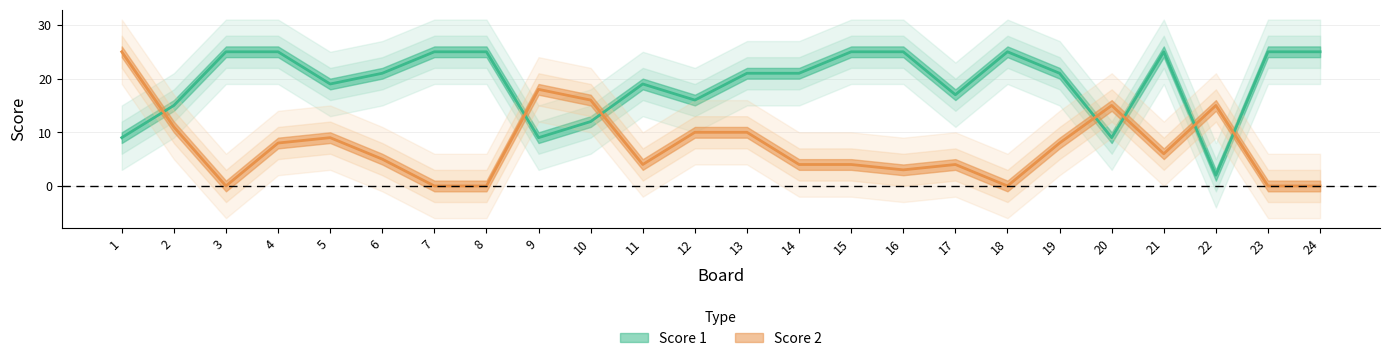

At which category does Score 2 reach its first local valley?

3